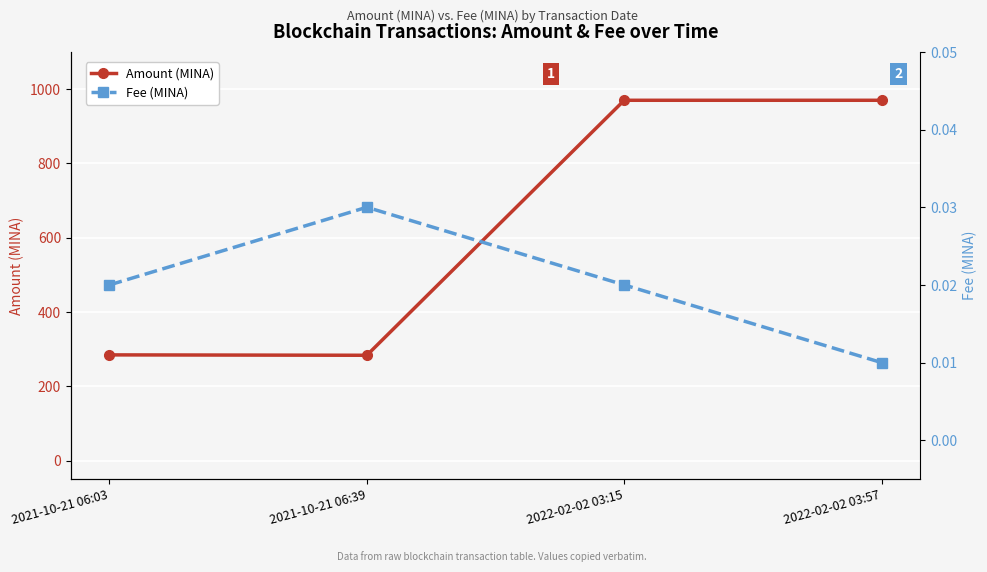

How many Fee (MINA) values are between 0 and 1?

4